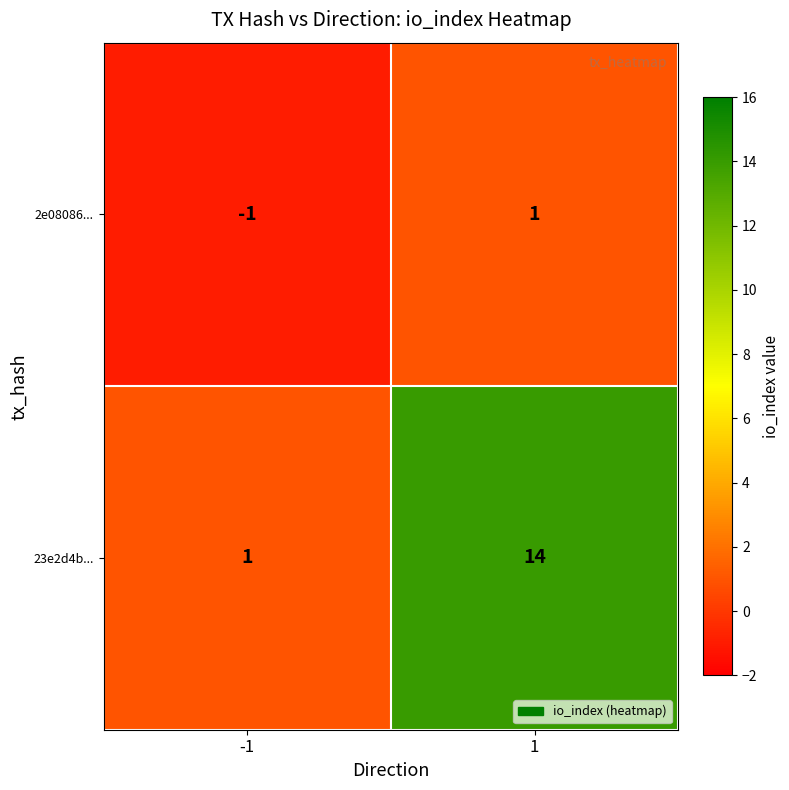

Which series has the largest total across all categories?

23e2d4b...